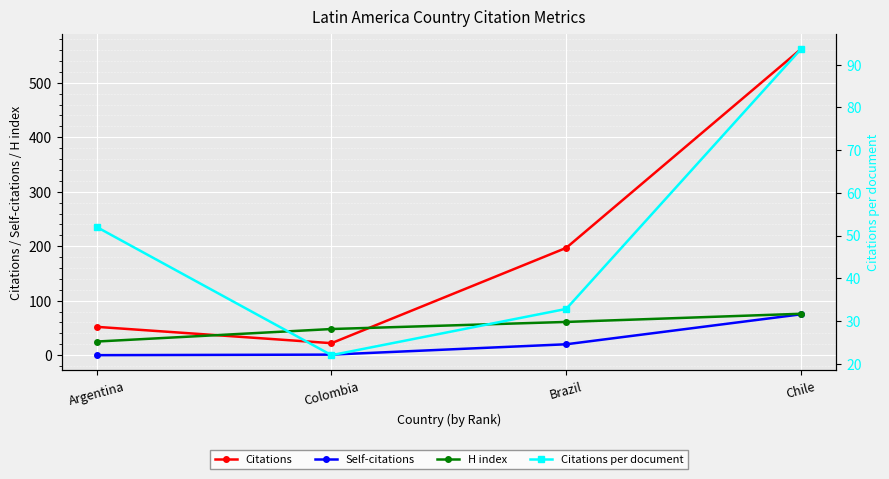

Between Argentina and Brazil, which series saw the biggest shift?

Citations